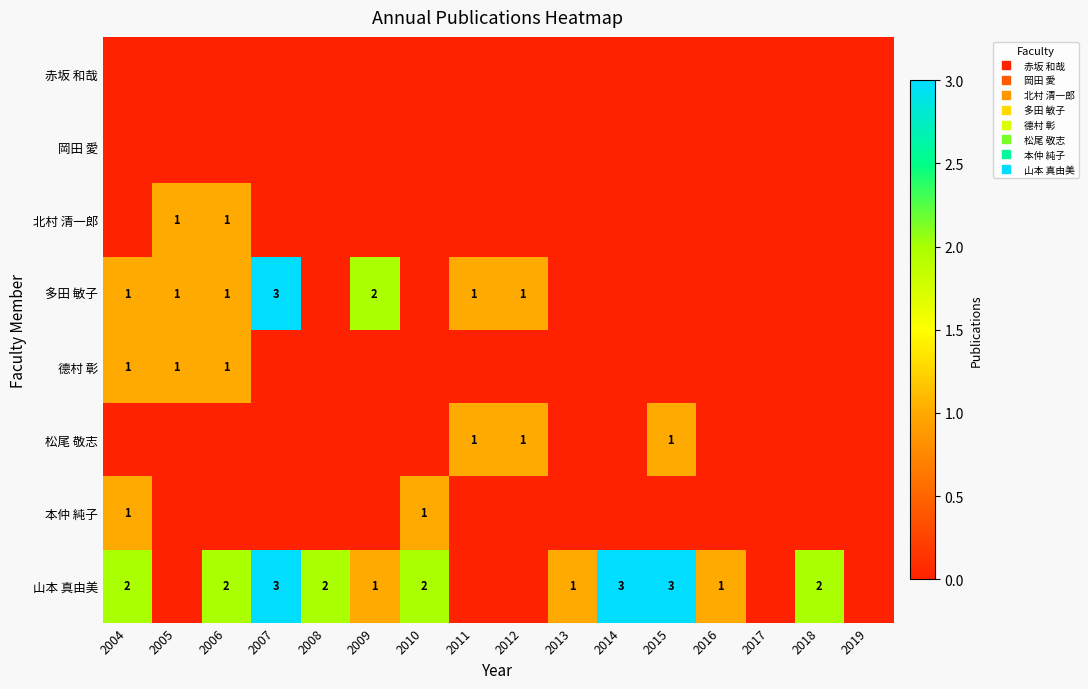

Is it true that 岡田 愛 equals 0 at 2007?

True